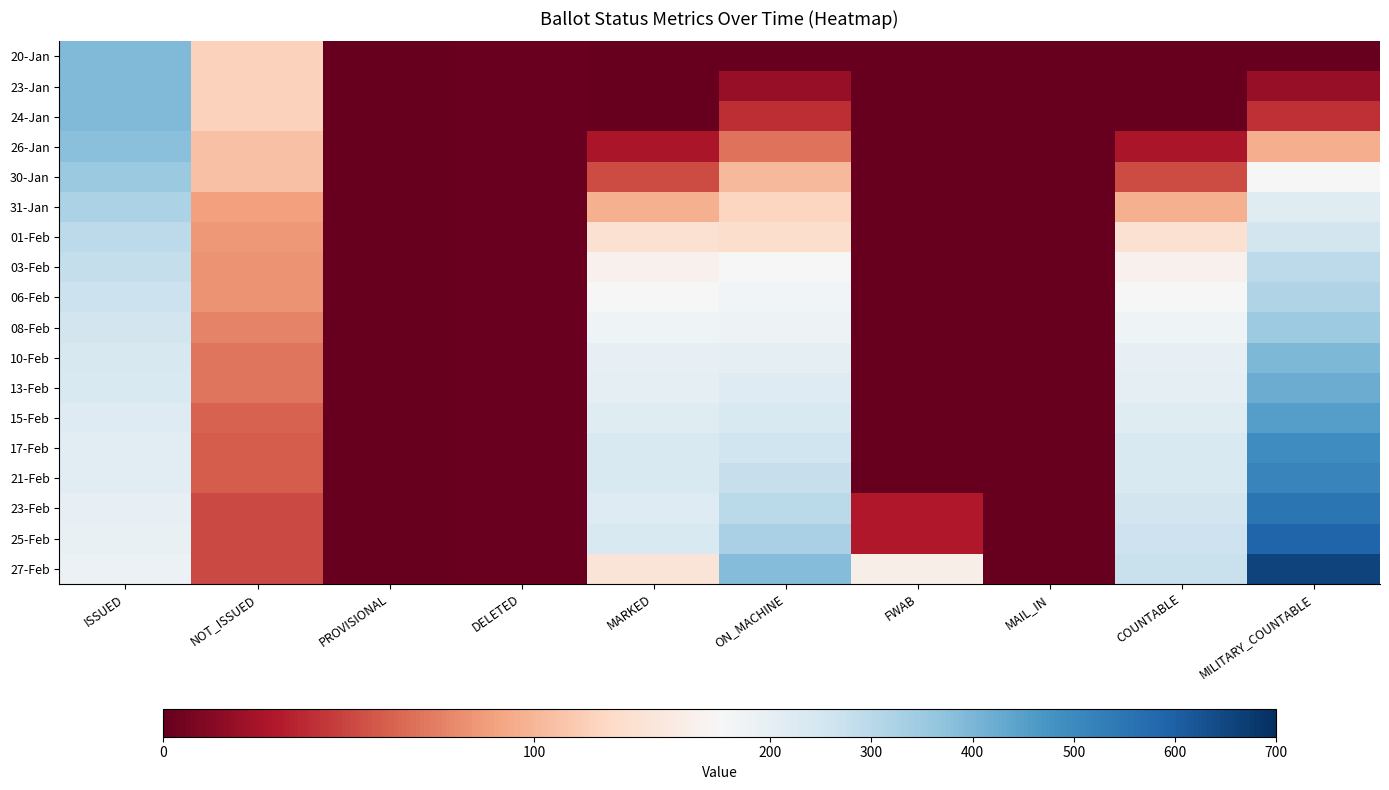

Which category has the highest value across all series?

MILITARY_COUNTABLE